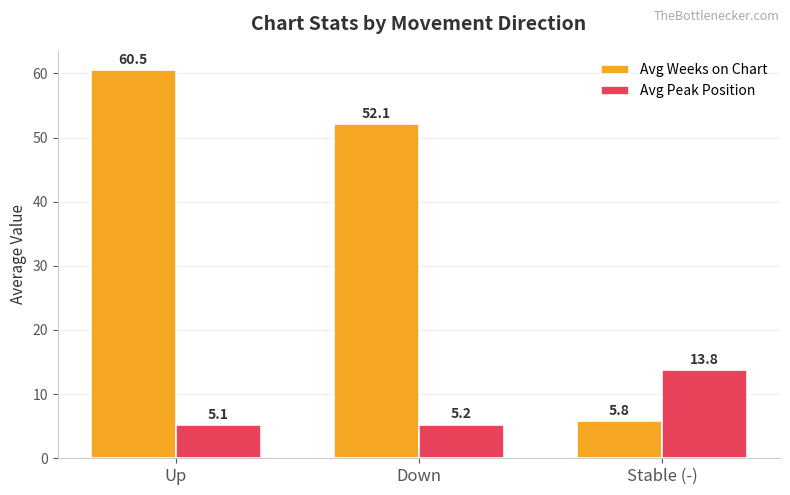

Is it true that Avg Weeks on Chart equals 21.1 at Down?

False